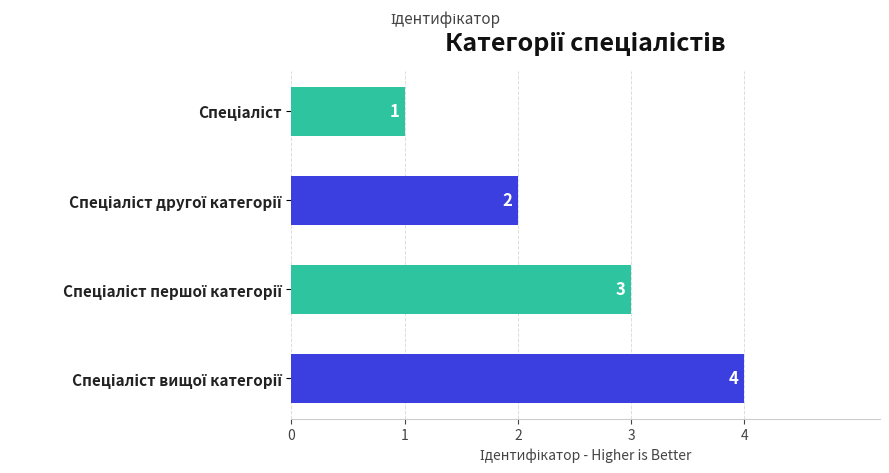

What is the sum of all values?

10